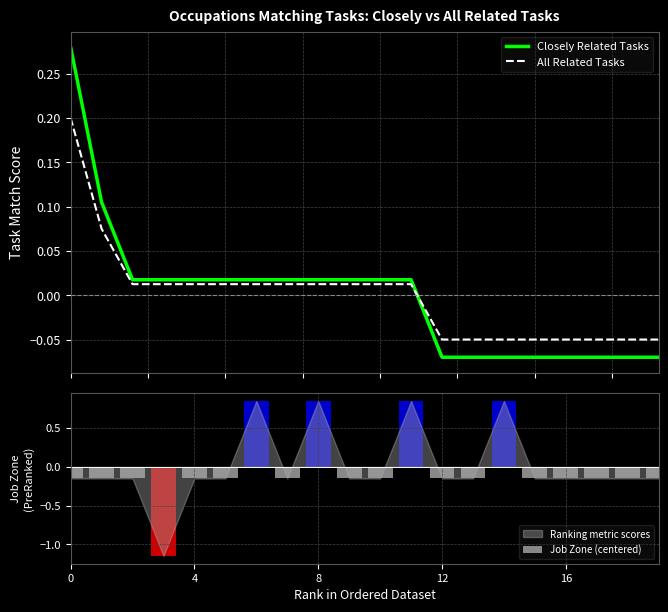

What is the label of the 13th bar from the right?

7